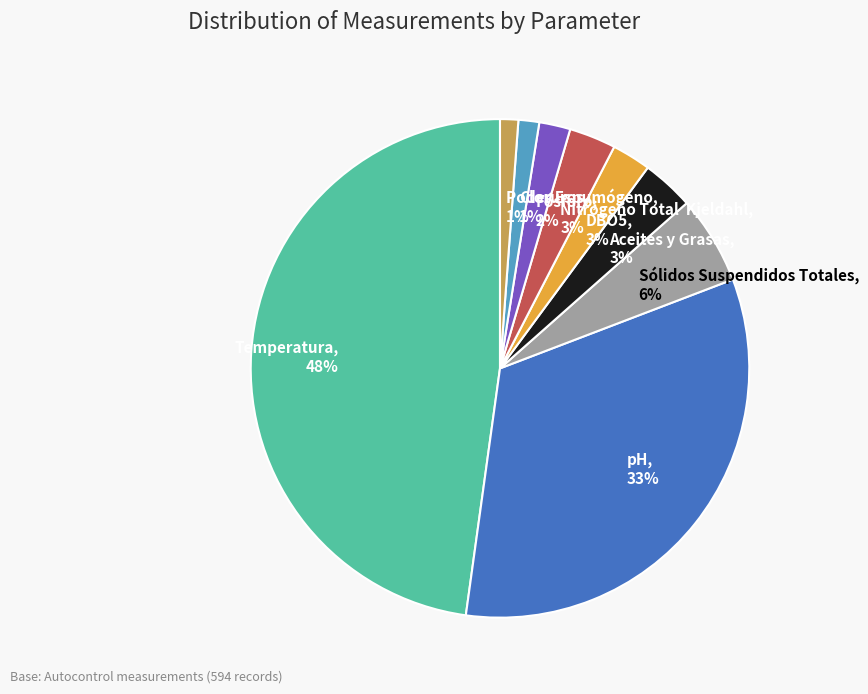

Which slice is the largest?

Temperatura